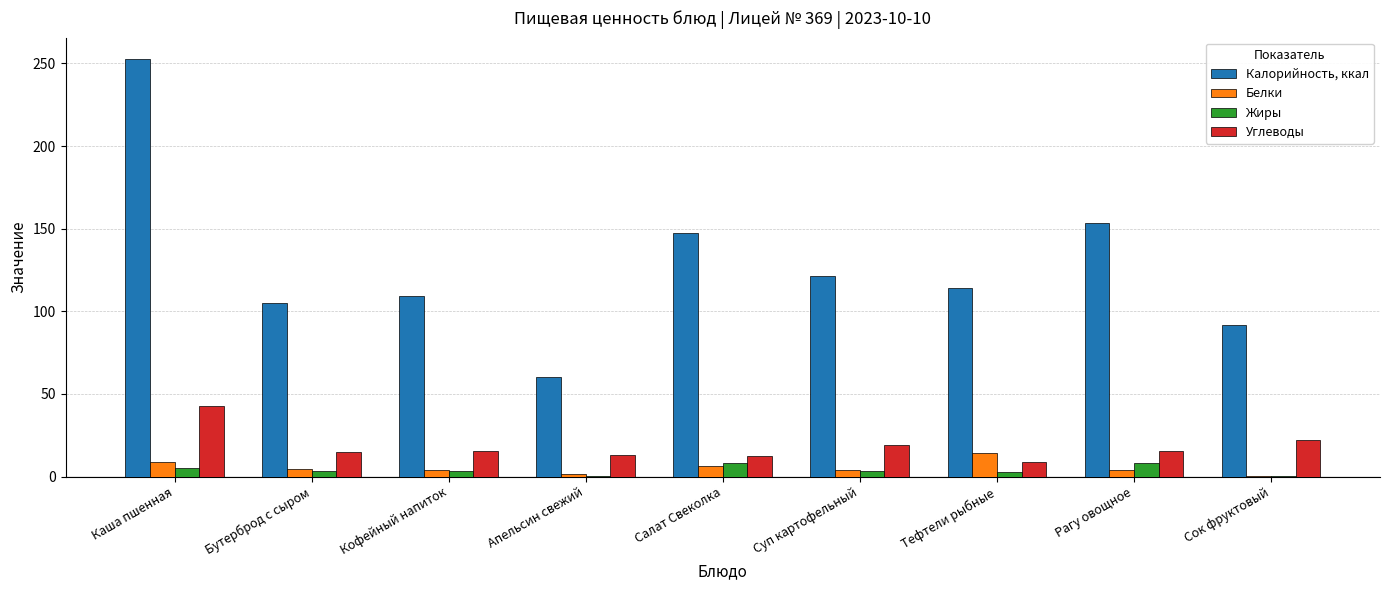

Which label corresponds to the largest value in the chart?

Каша пшенная